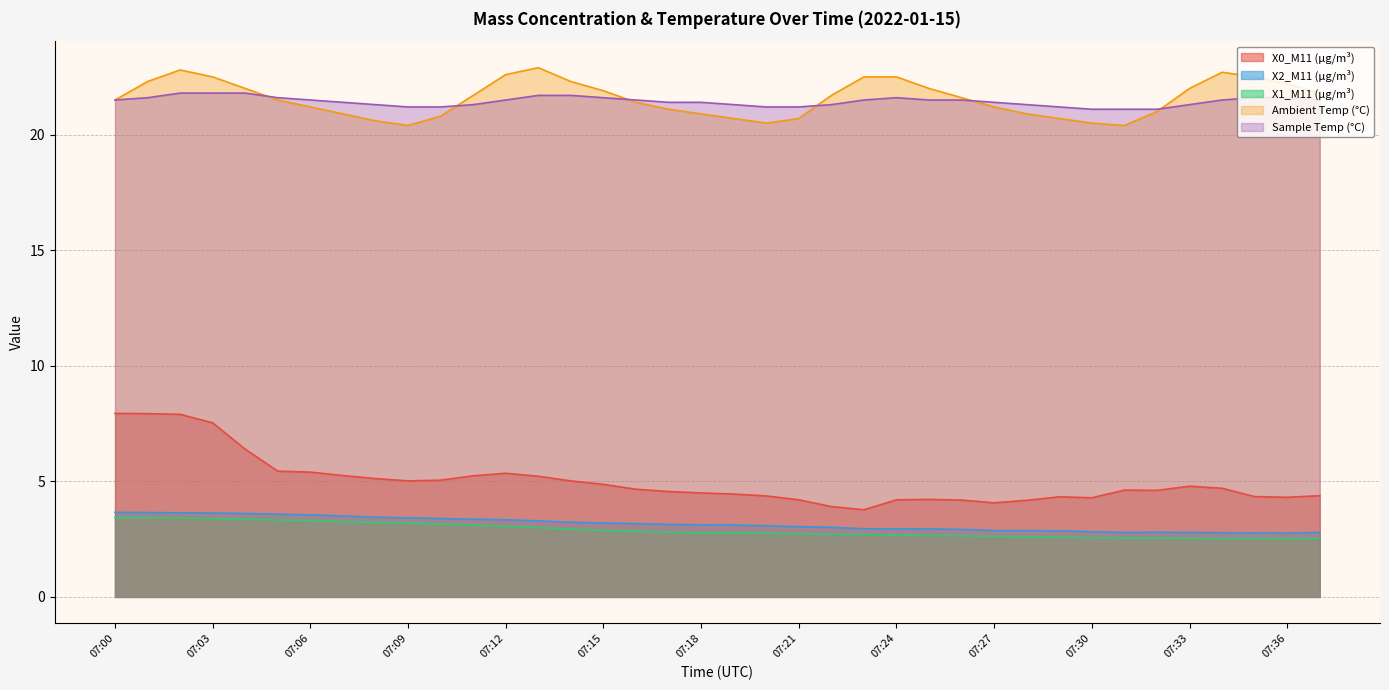

Rank the categories by X2_M11 (μg/m³) value from highest to lowest.

07:00, 07:01, 07:02, 07:03, 07:04, 07:05, 07:06, 07:07, 07:08, 07:09, 07:10, 07:11, 07:12, 07:13, 07:14, 07:15, 07:16, 07:17, 07:18, 07:19, 07:20, 07:21, 07:22, 07:23, 07:24, 07:25, 07:26, 07:27, 07:28, 07:29, 07:30, 07:32, 07:31, 07:33, 07:37, 07:34, 07:35, 07:36